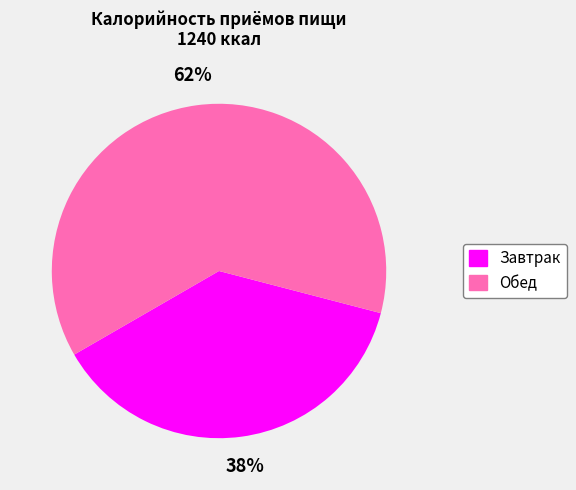

Which slice is the smallest?

Завтрак